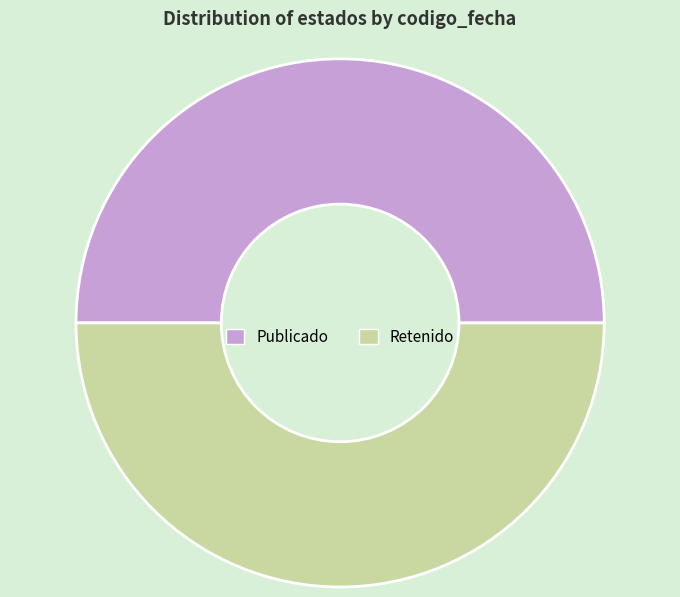

Do Publicado and Retenido together represent more than half of the pie?

Yes